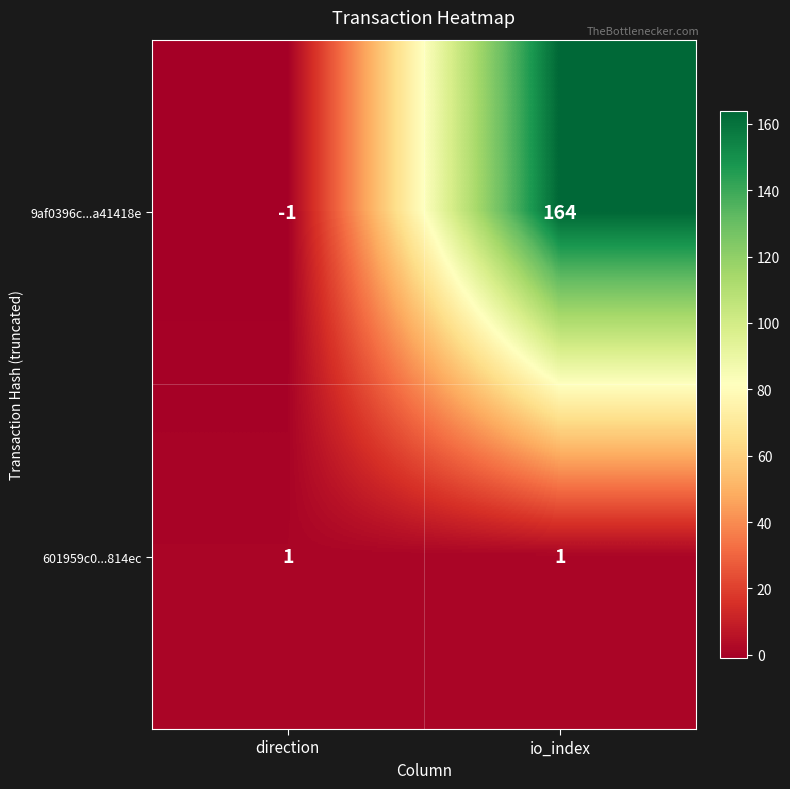

Reading left to right, extract all data points from this chart.

9af0396c...a41418e: -1	164
601959c0...814ec: 1	1